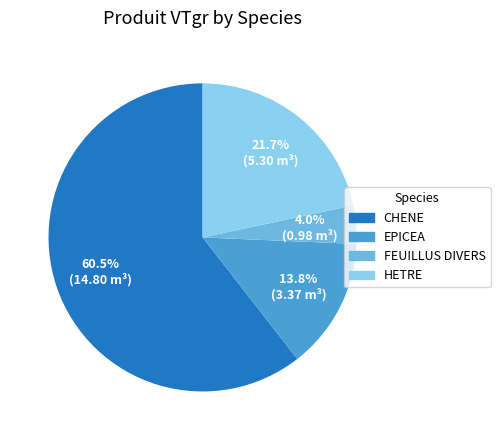

How many segments does this pie chart have?

4